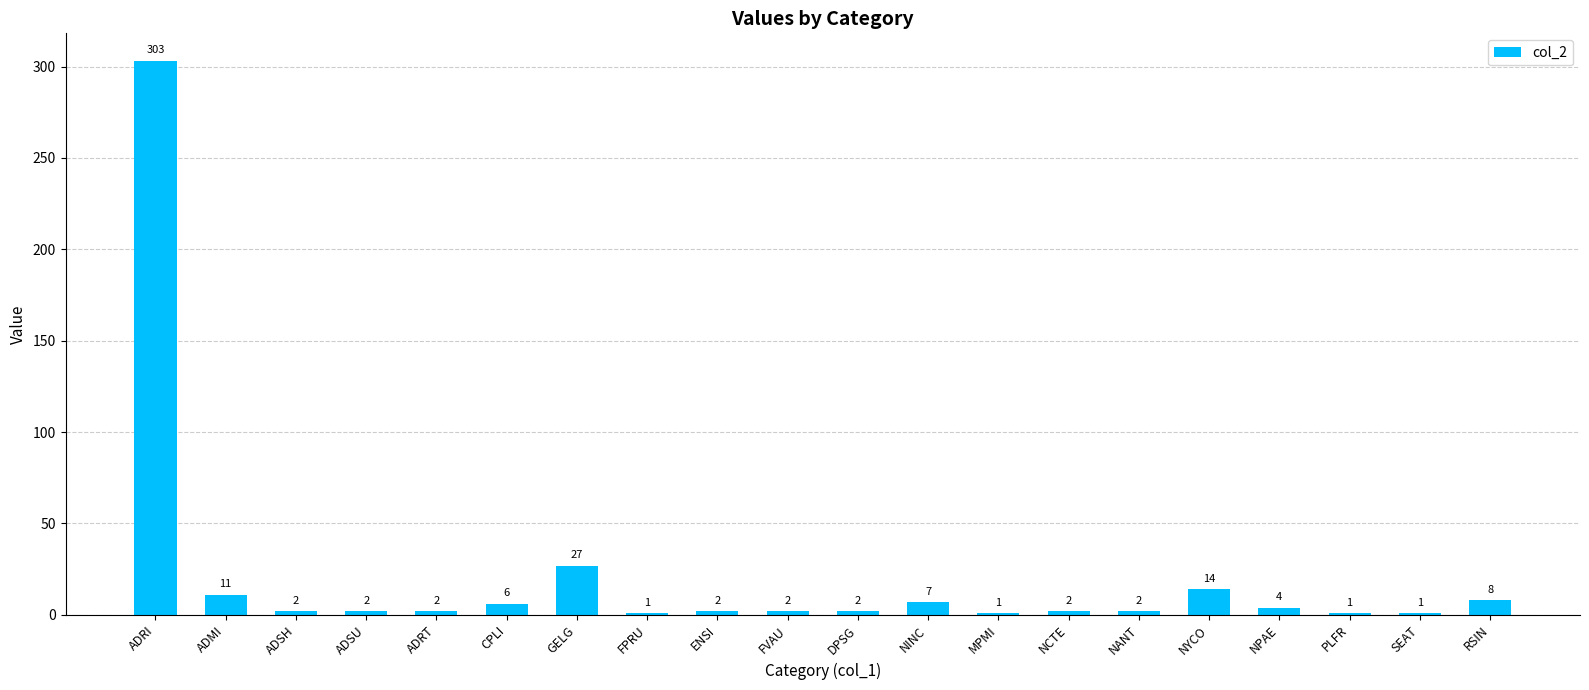

Reading left to right, list all the values displayed in this chart.

ADRI=303	ADMI=11	ADSH=2	ADSU=2	ADRT=2	CPLI=6	GELG=27	FPRU=1	ENSI=2	FVAU=2	DPSG=2	NINC=7	MPMI=1	NCTE=2	NANT=2	NYCO=14	NPAE=4	PLFR=1	SEAT=1	RSIN=8